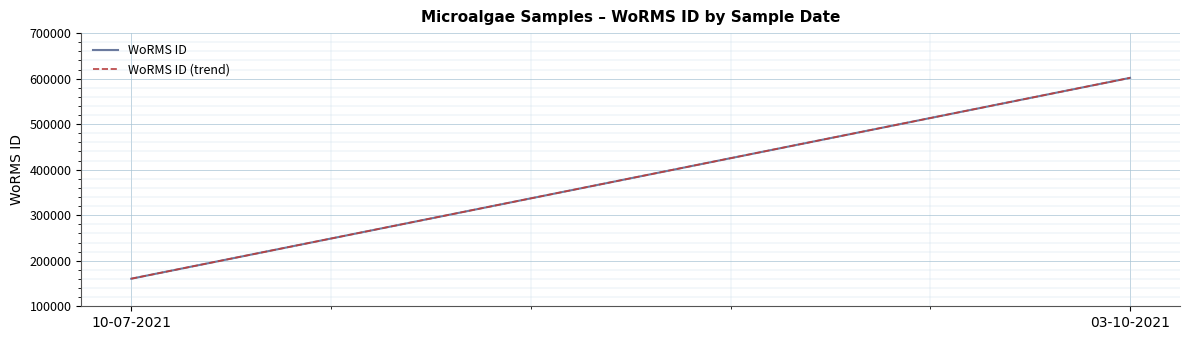

True or false: WoRMS ID (trend) has a value of 237734 at 10-07-2021.

False